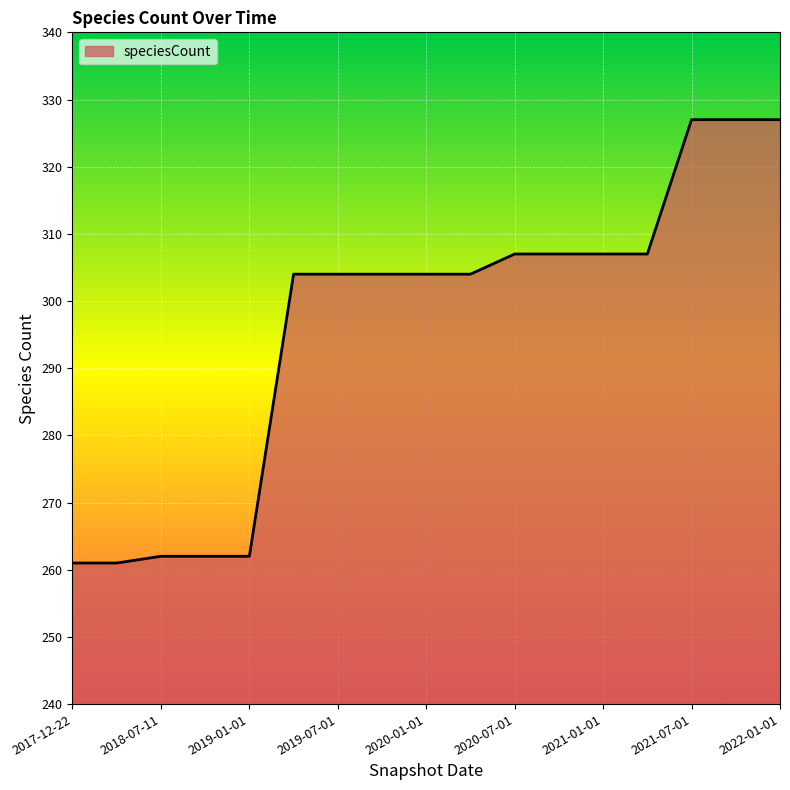

What is the maximum value shown in the chart?

327